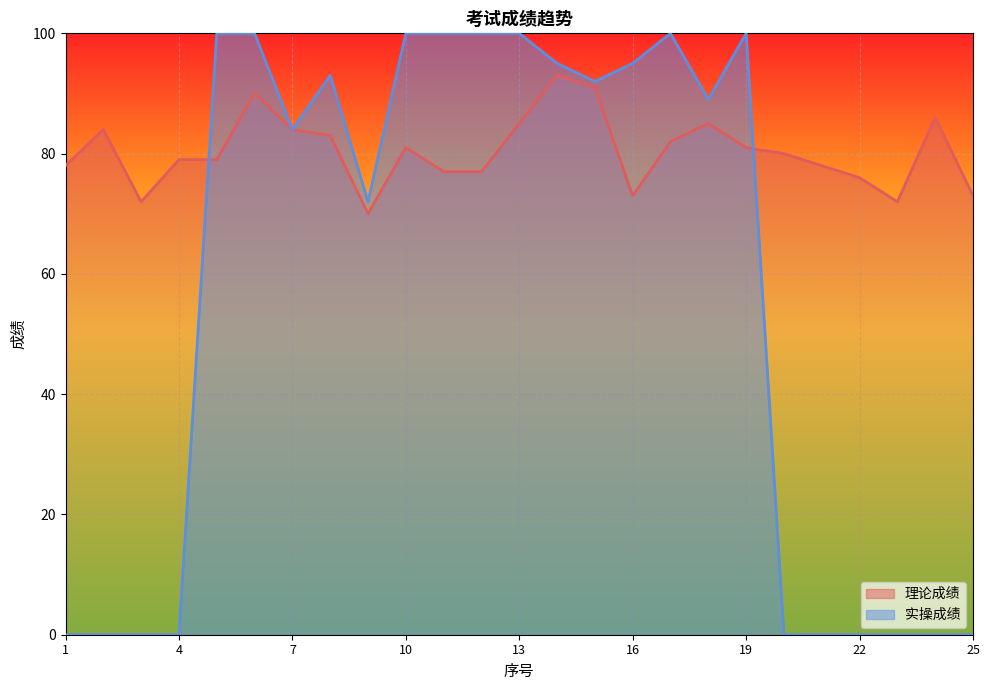

What is the value of the 实操成绩 point at the 5th from the left?

100